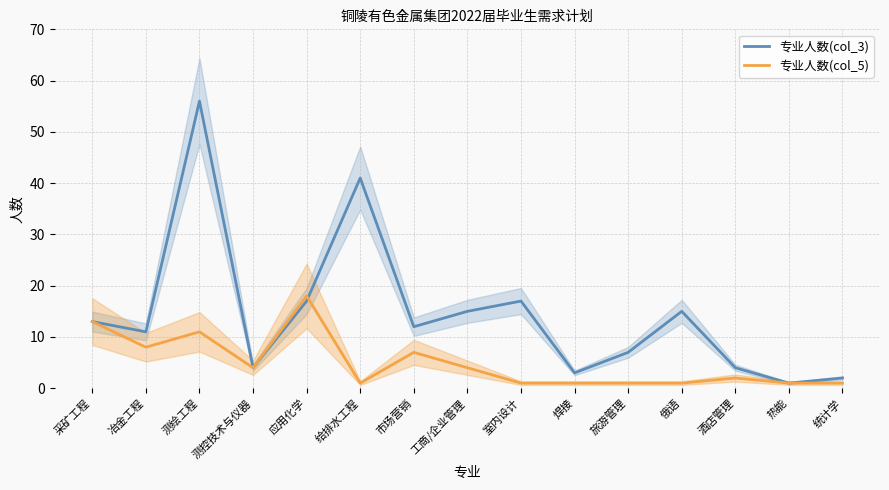

The value of 专业人数(col_5) at 给排水工程 is 1. True or false?

True